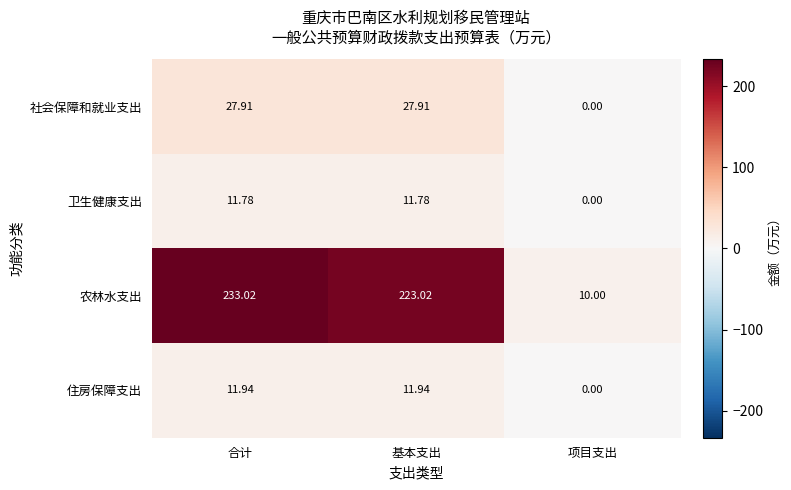

Where does the 社会保障和就业支出 series first go above 27?

合计